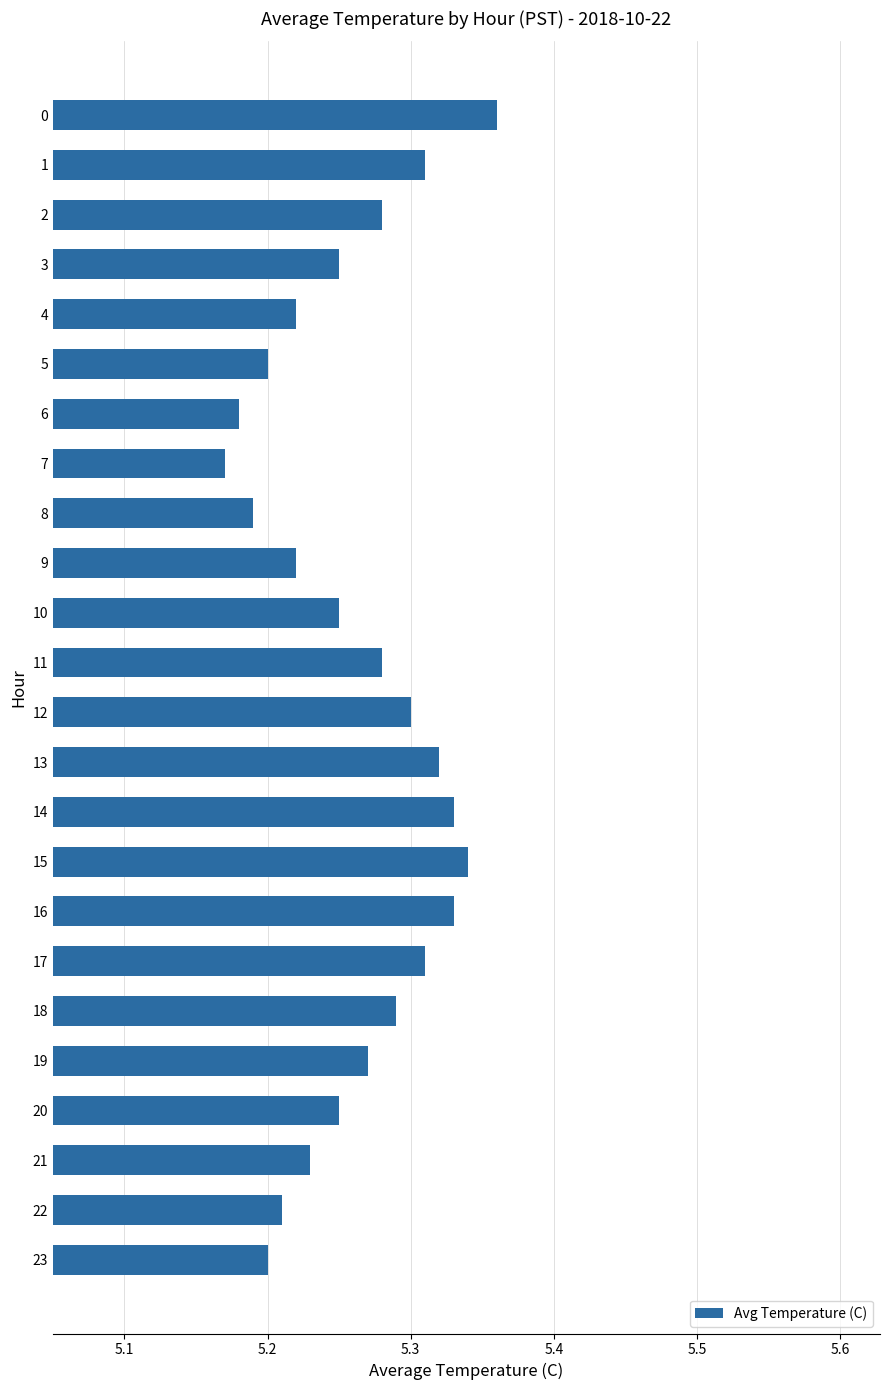

The value at 5 is 8.5. True or false?

False